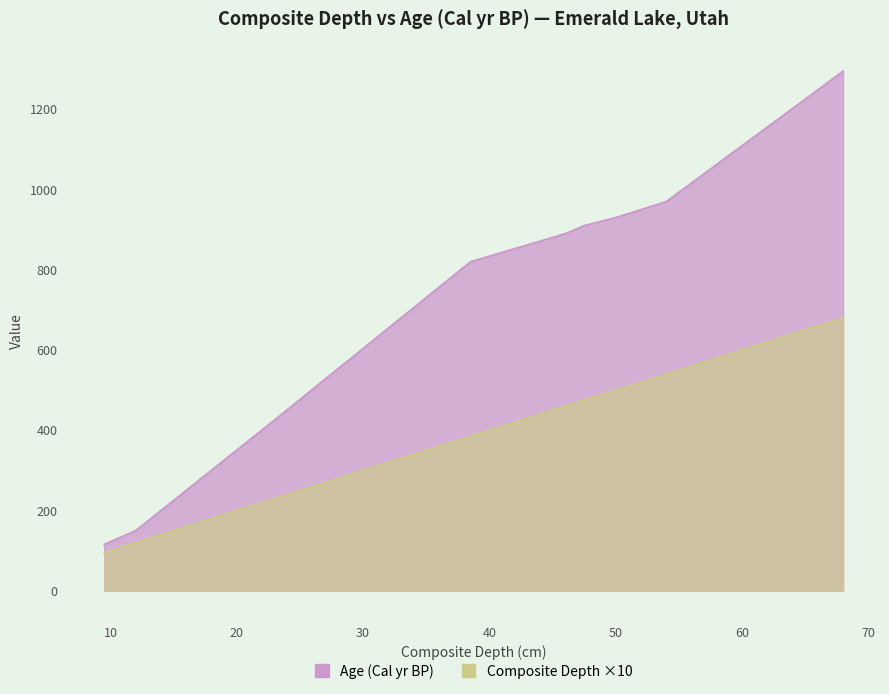

The Age (Cal yr BP) series shows 1295.0 at 68. True or false?

True